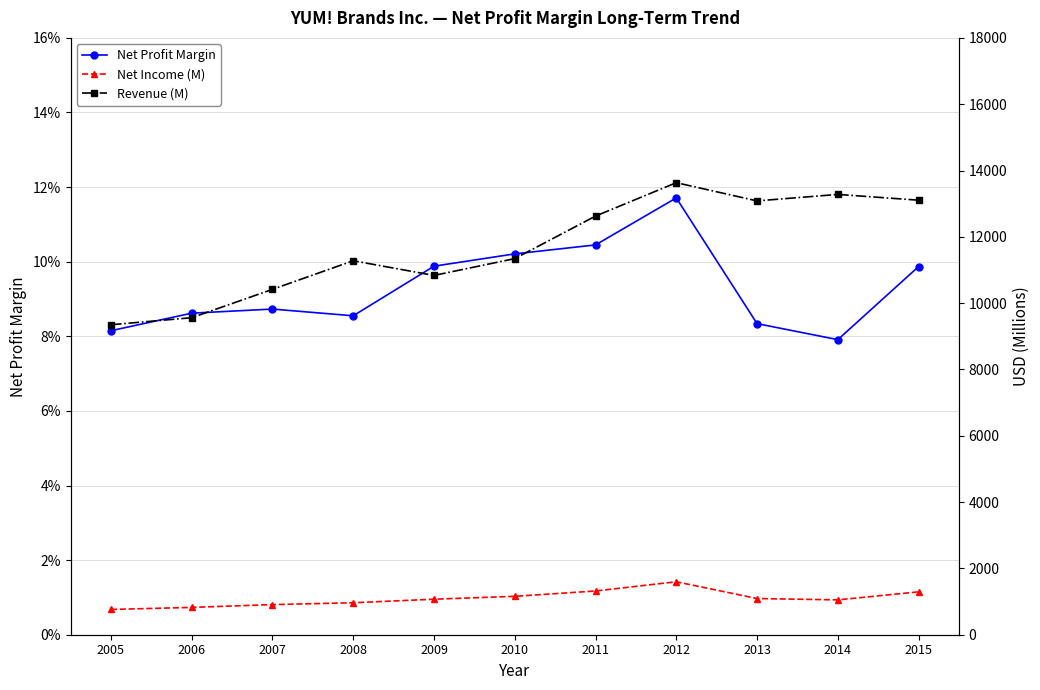

At how many categories does at least one series exceed 8123?

11